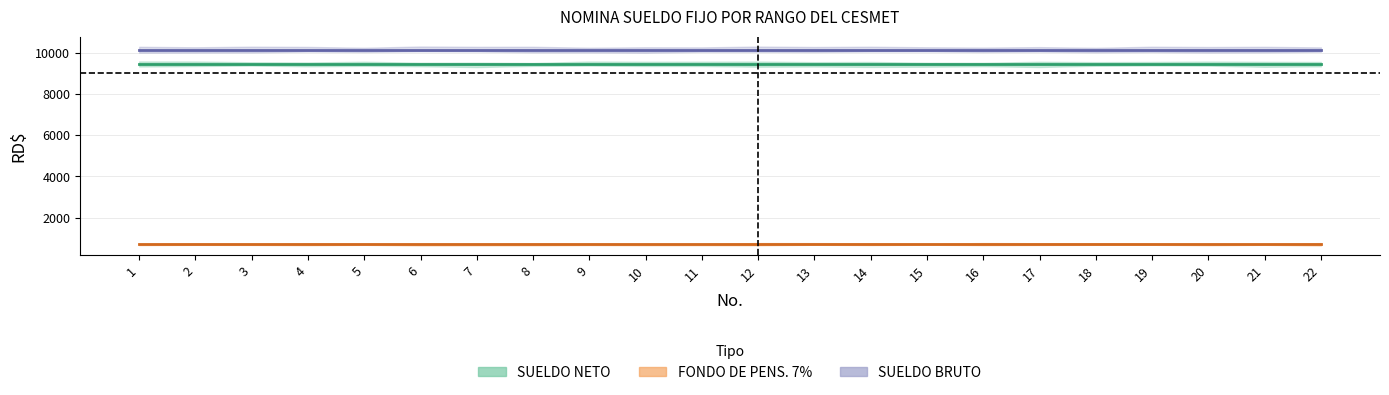

Where is SUELDO BRUTO nearest to the value 10150?

1